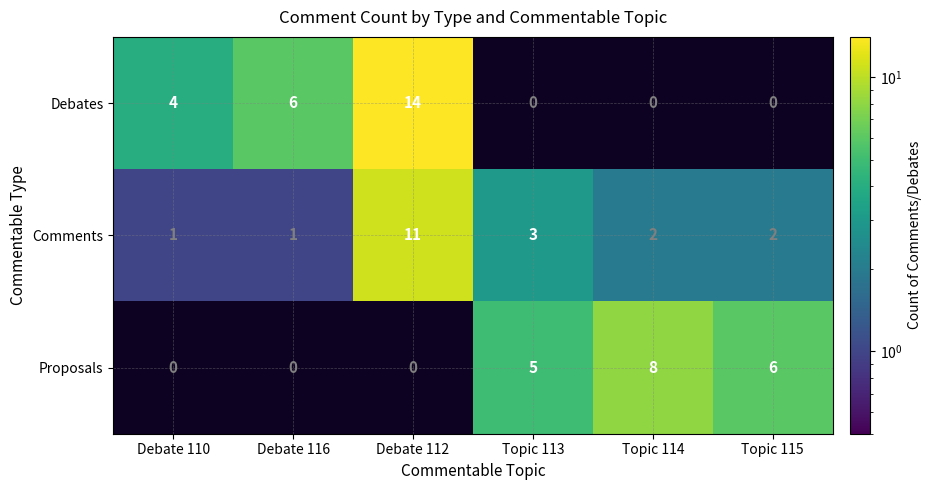

Which series has the widest spread of values?

Debates